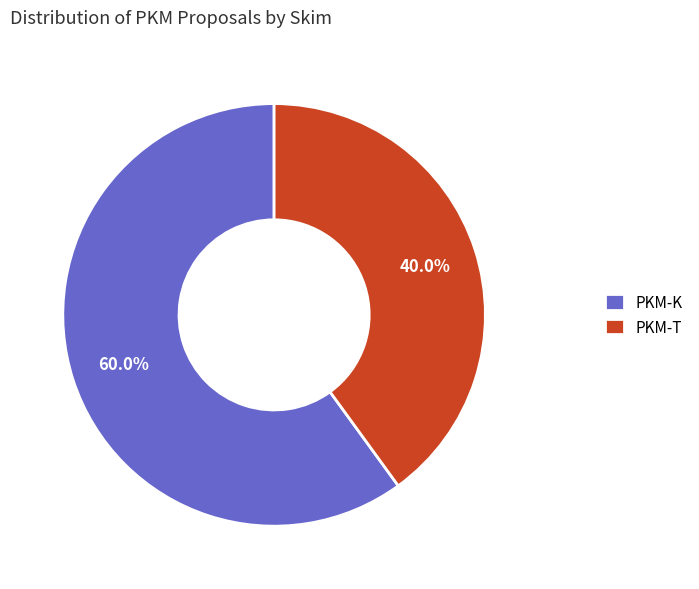

To the nearest percent, what percentage of the pie is PKM-K?

60%